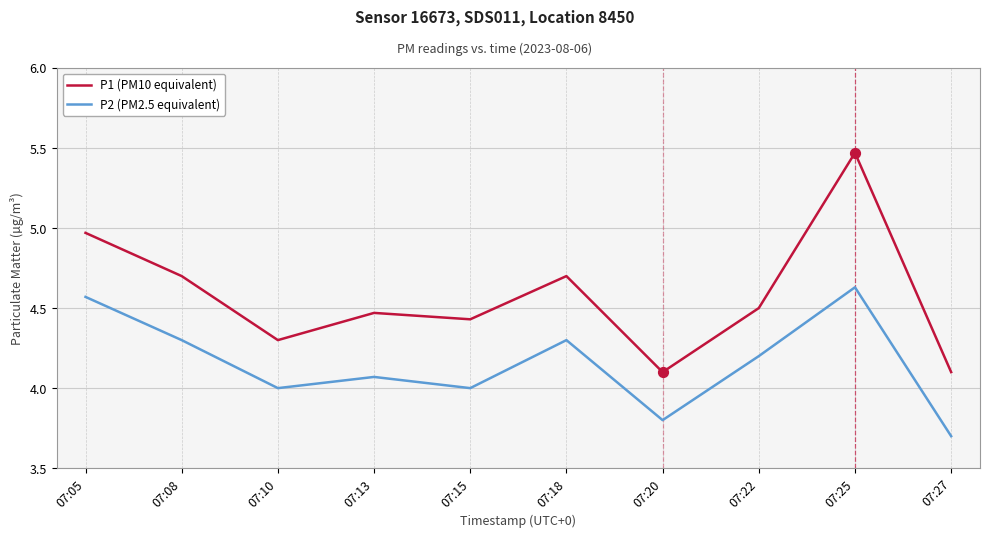

Which series changed the most between 07:05 and 07:15?

P2 (PM2.5 equivalent)